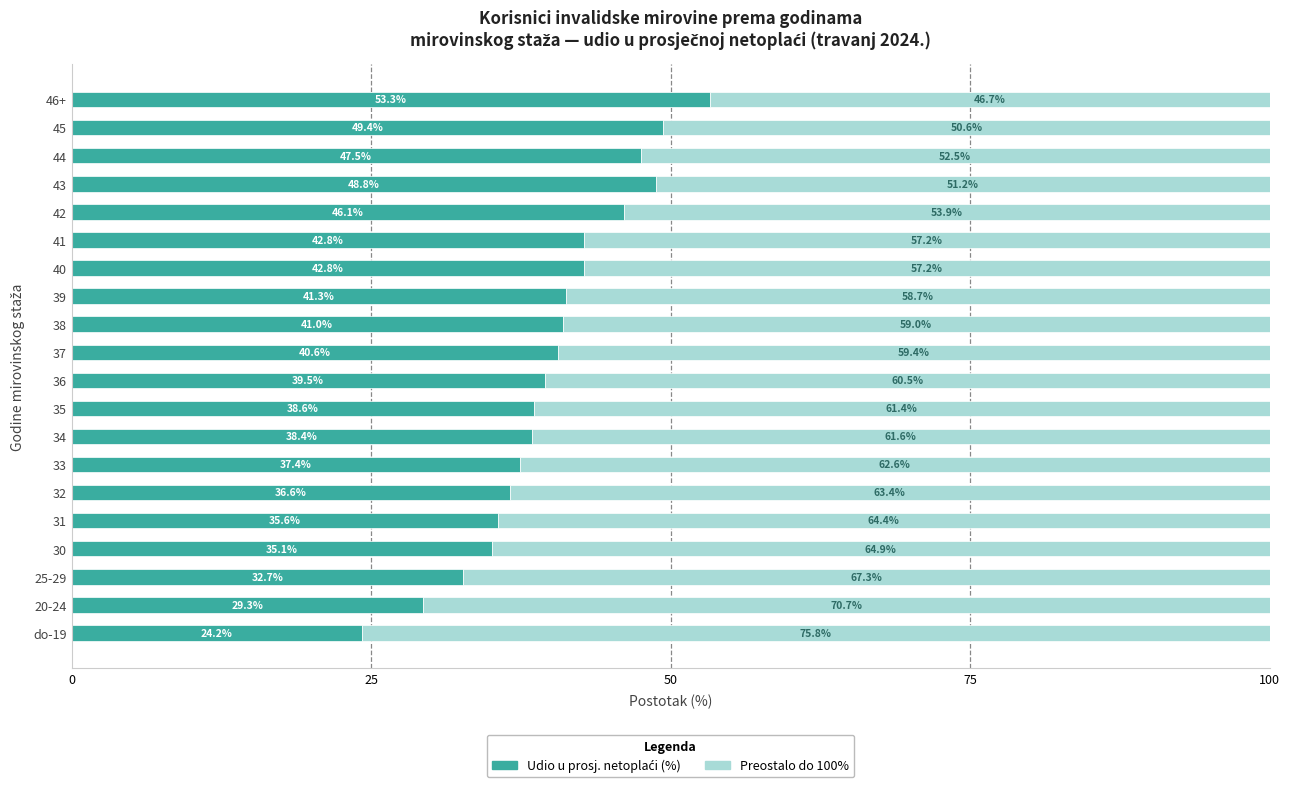

How many series are shown in this chart?

2